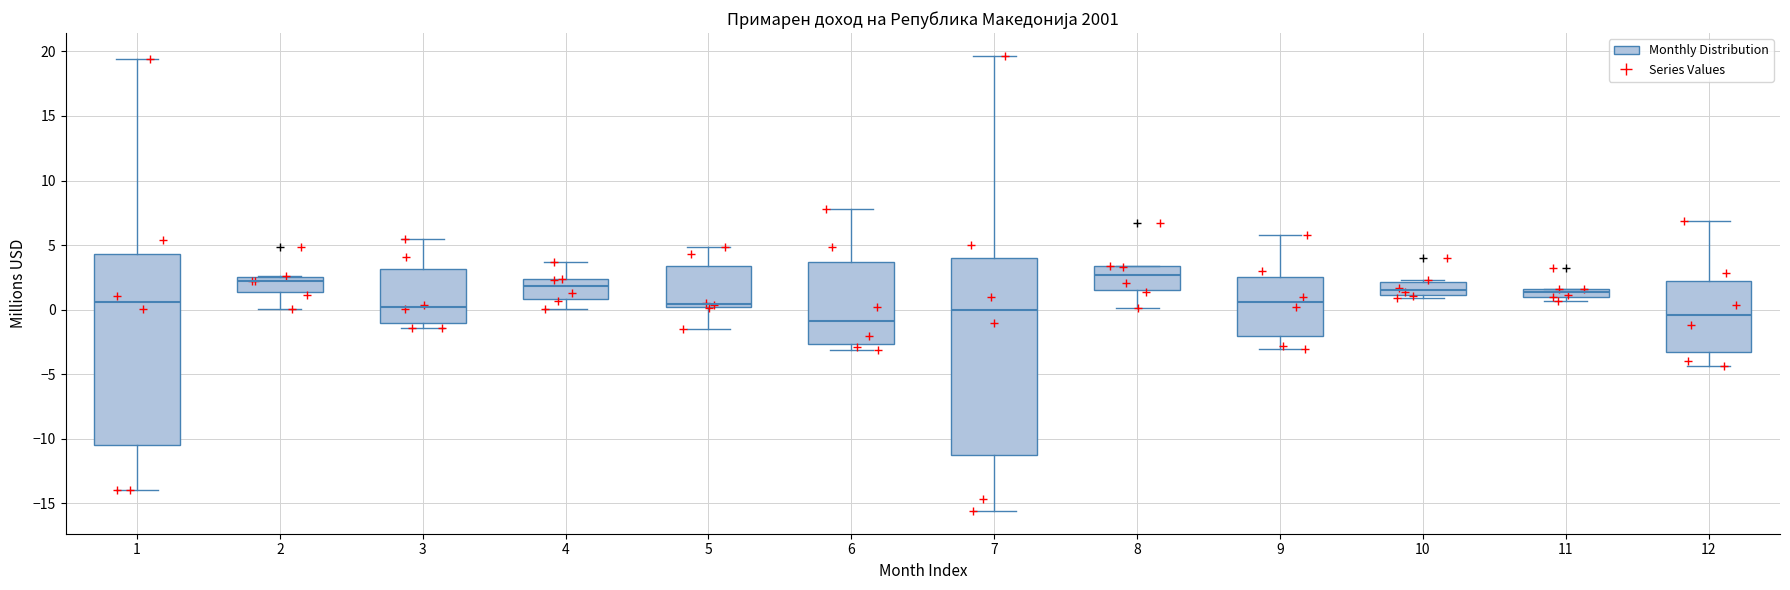

Where is the lower edge of the box at x = 11 on the y-axis? The values are not printed on the chart, so give them approximately, as read against the axis.

1.0